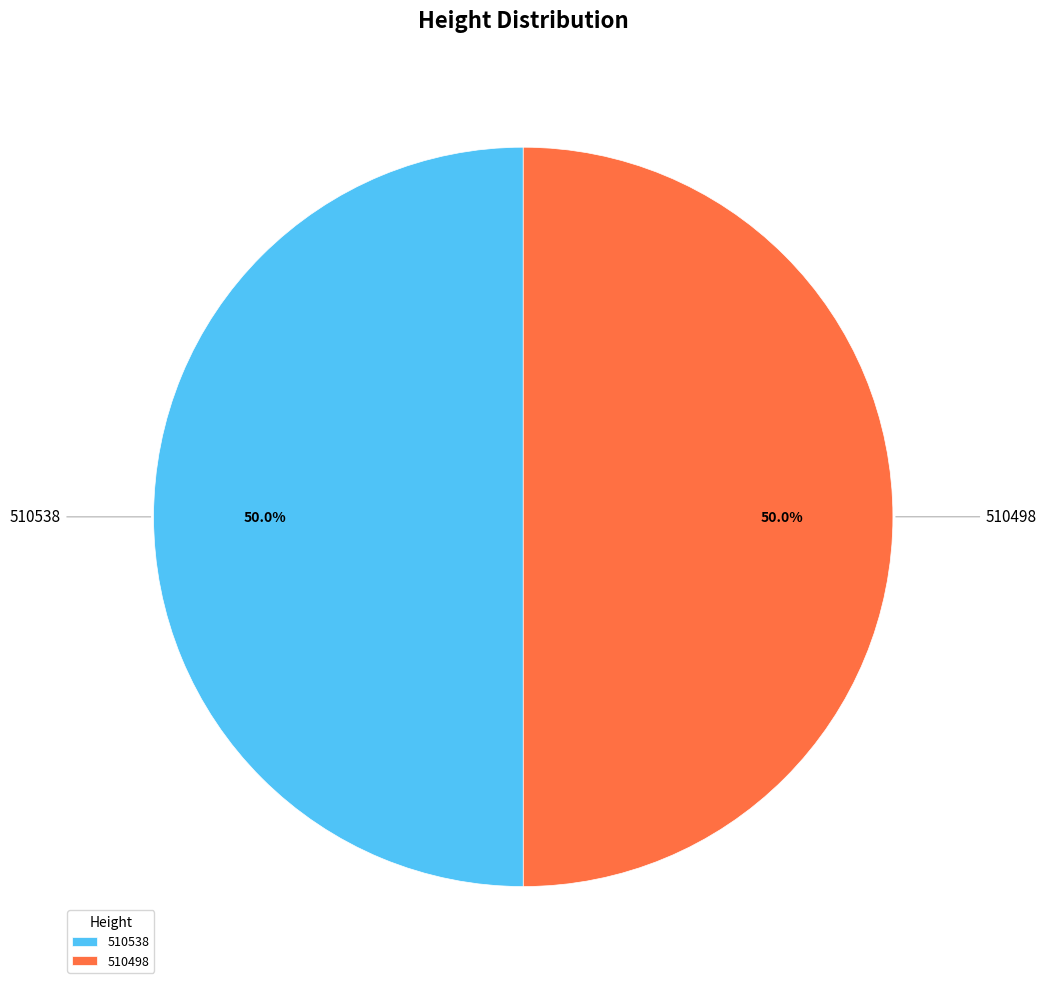

Approximately how many times larger is the value at 510498 compared to 510538?

1.0